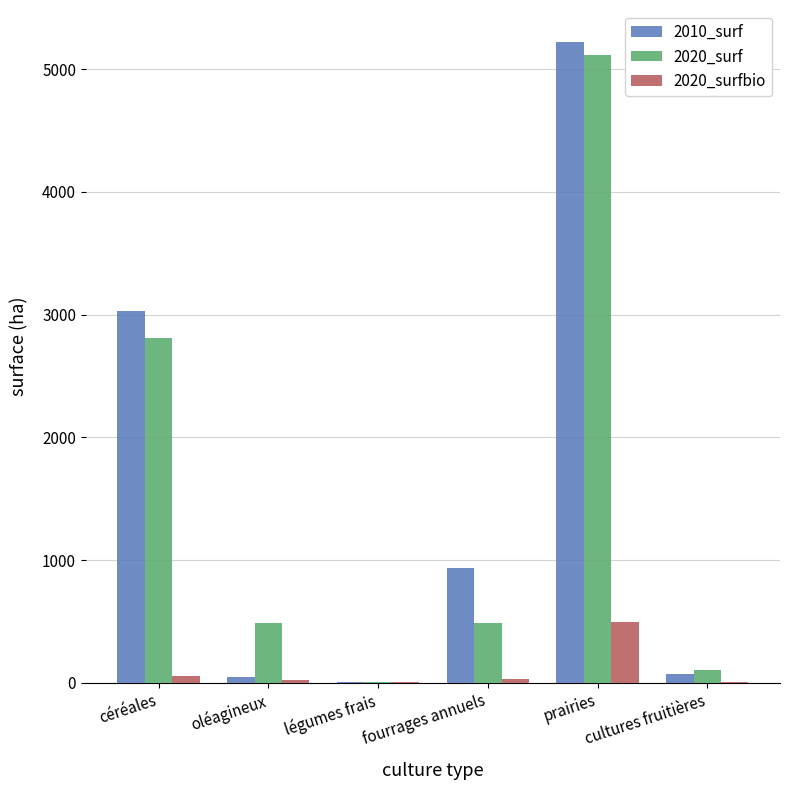

True or false: 2020_surf has a value of 5113.0 at prairies.

True